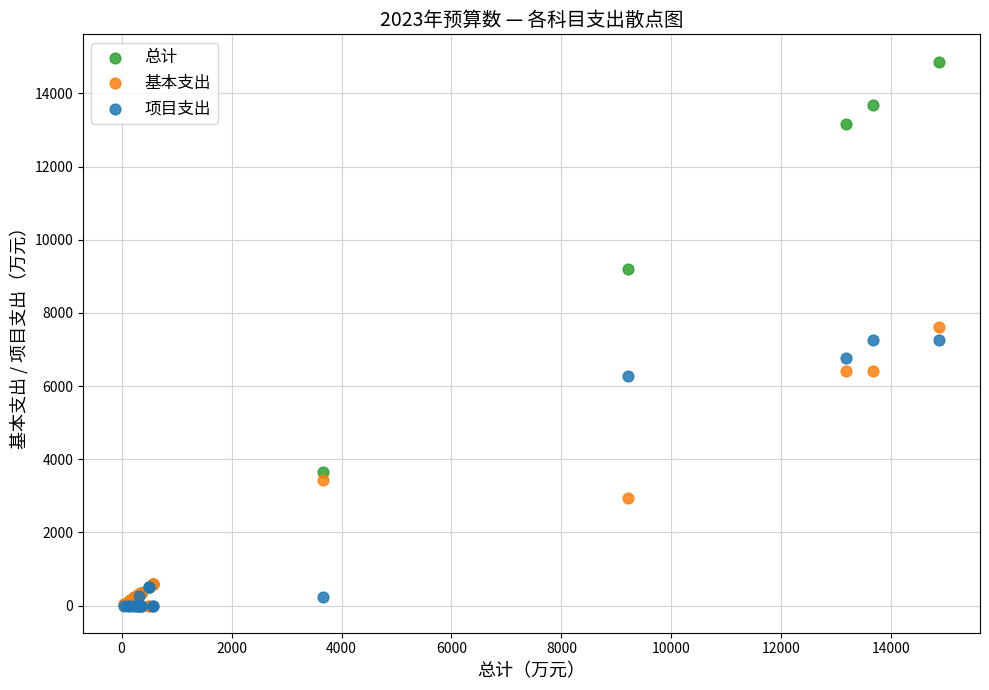

Which series has the largest Y range (max minus min)?

总计